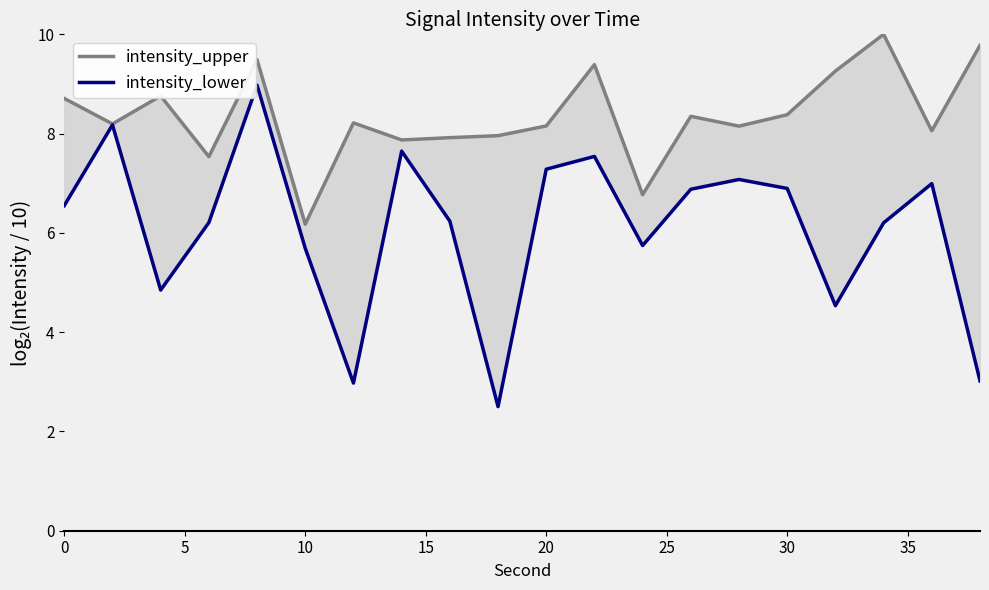

What is the spread (max minus min) of values at 0?

2.2